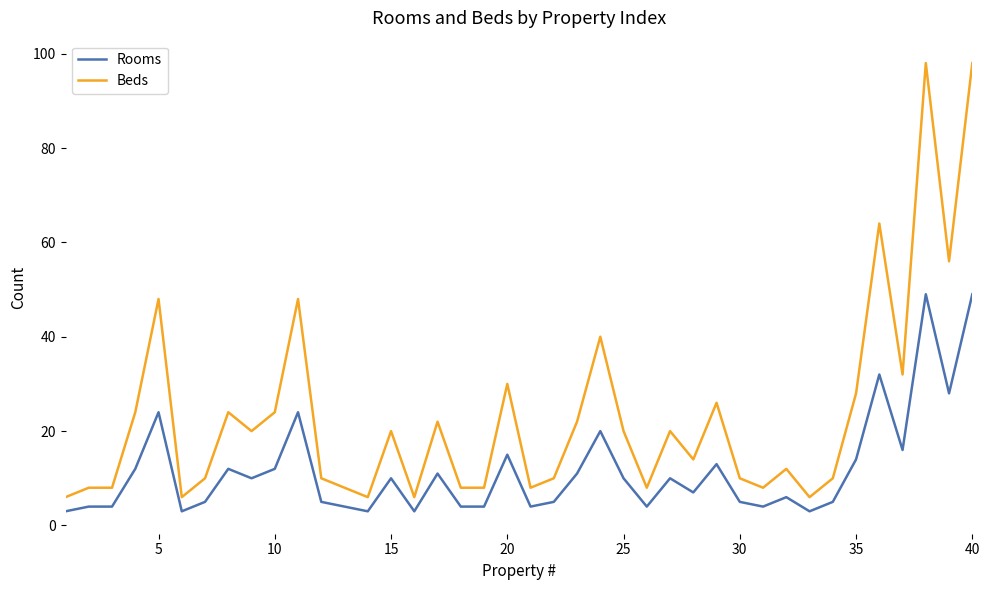

Does the chart display data point markers on the line(s)?

No